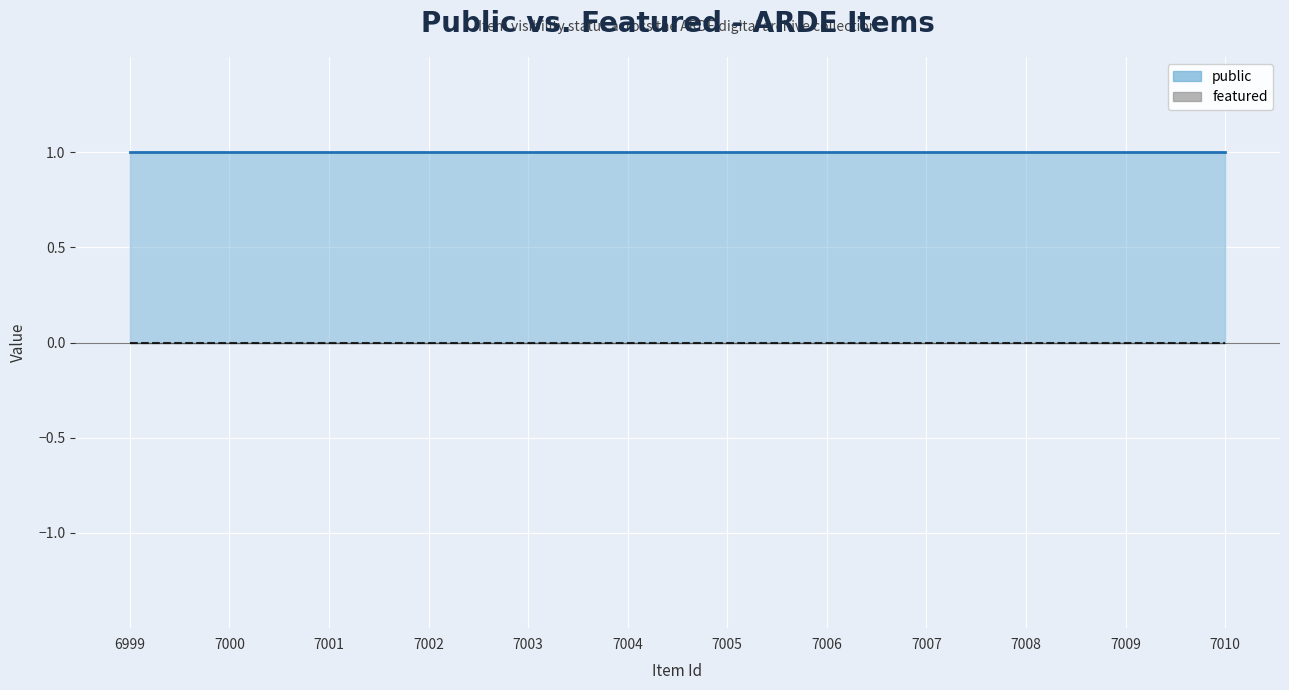

True or false: public and featured intersect in this chart.

False